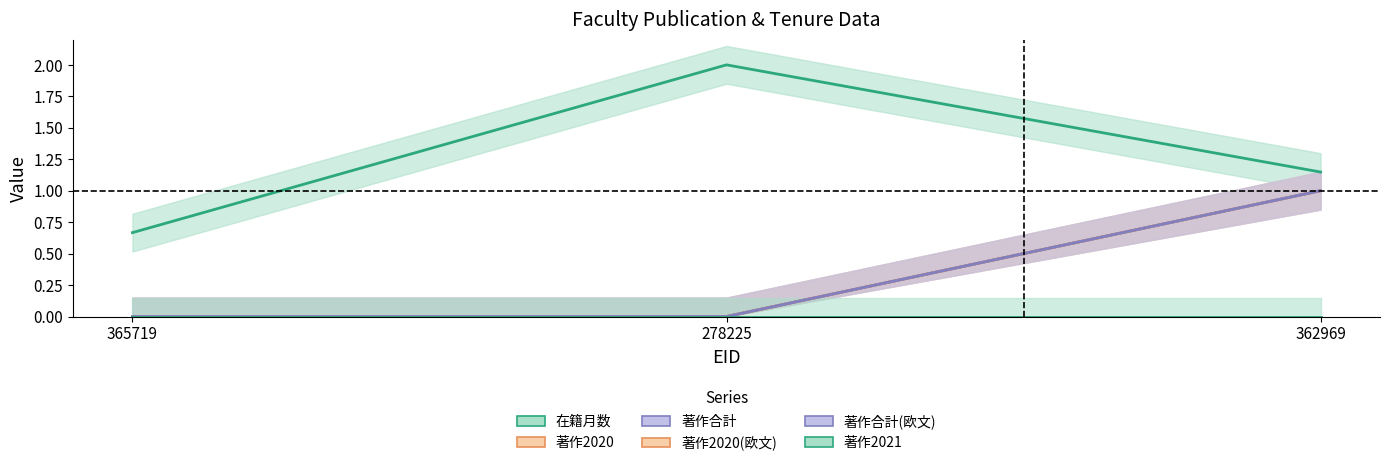

Count the number of categories in the chart.

3